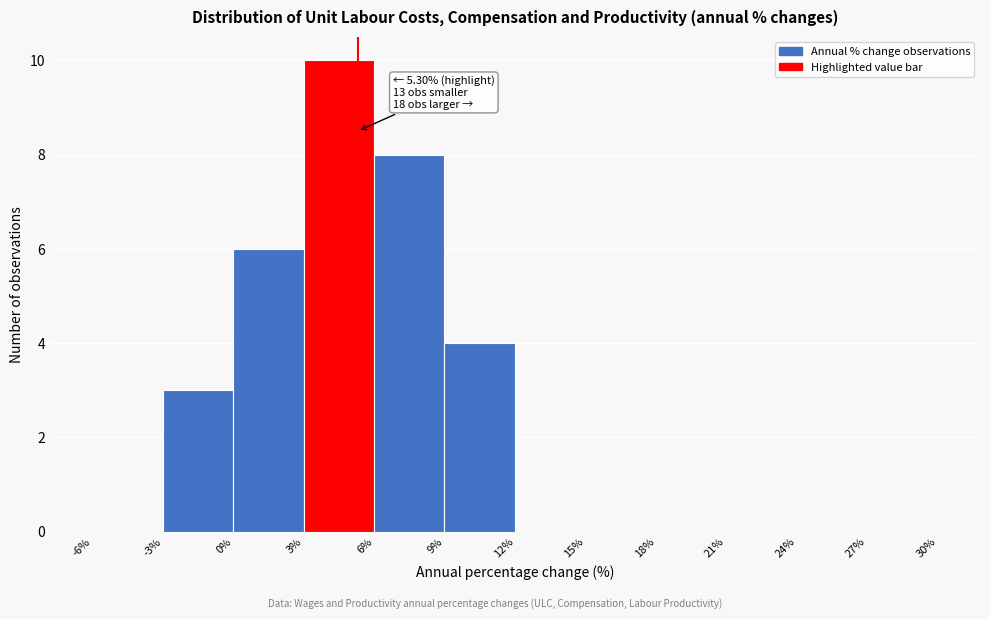

Over which range of the x-axis is the bar tallest?

3% to 6%